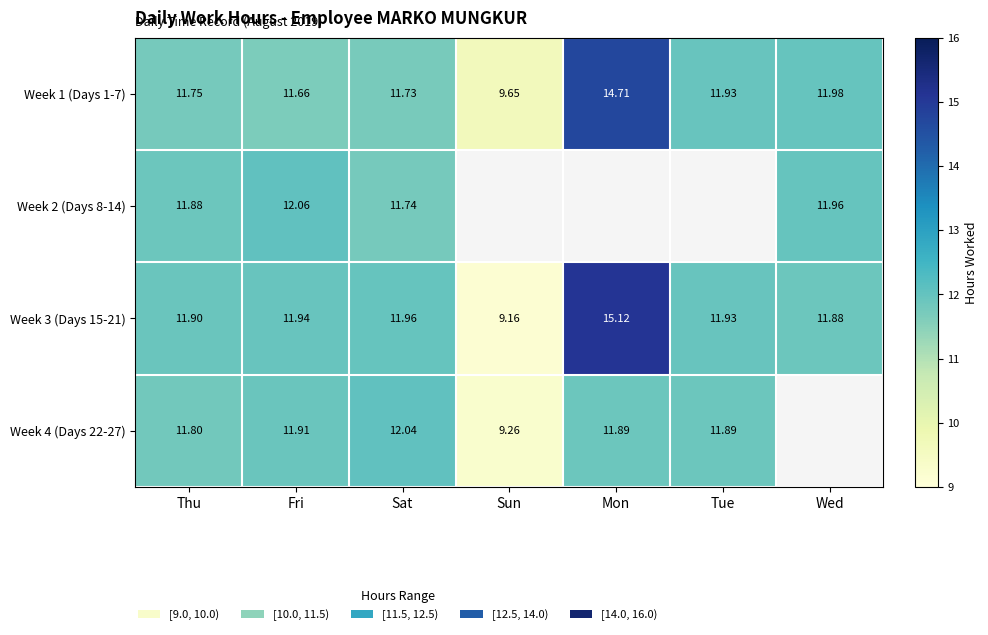

At which label does Week 3 (Days 15-21) reach its minimum?

Sun